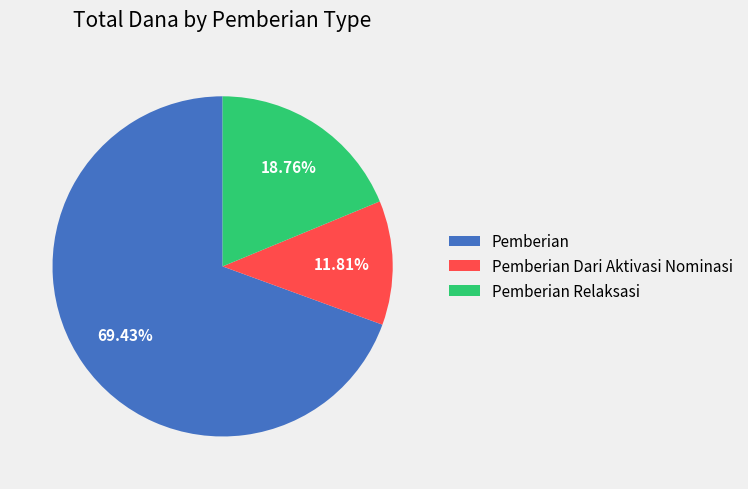

Rank the categories by value from highest to lowest.

Pemberian, Pemberian Relaksasi, Pemberian Dari Aktivasi Nominasi